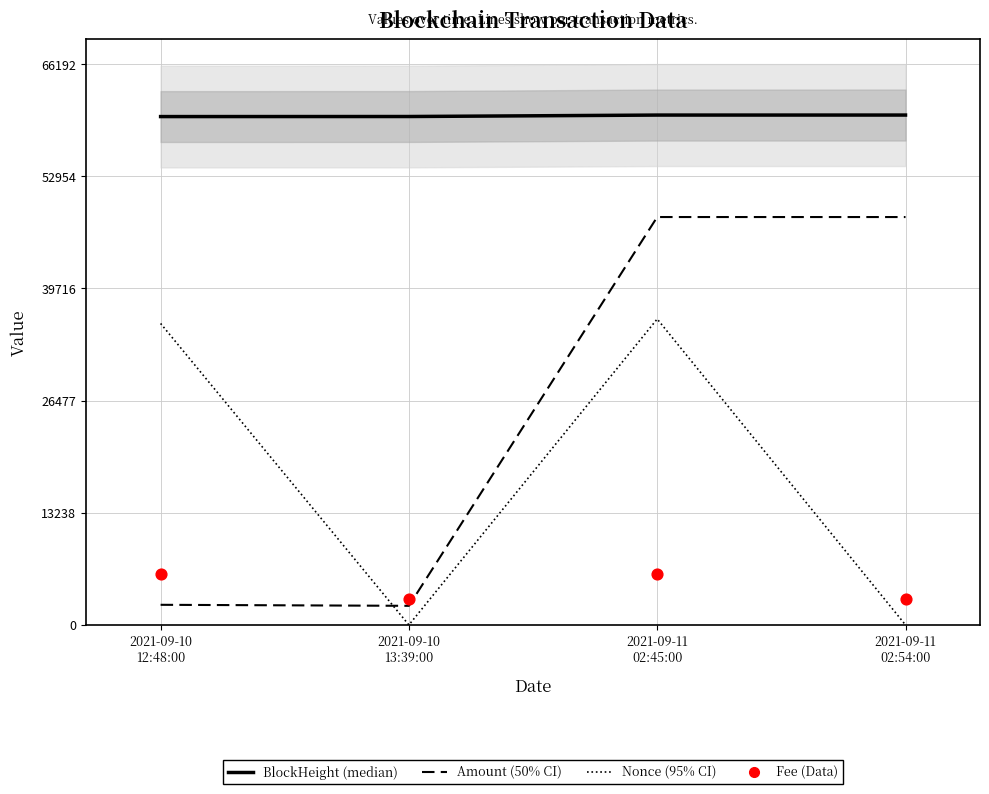

At how many categories does at least one series exceed 43823?

4